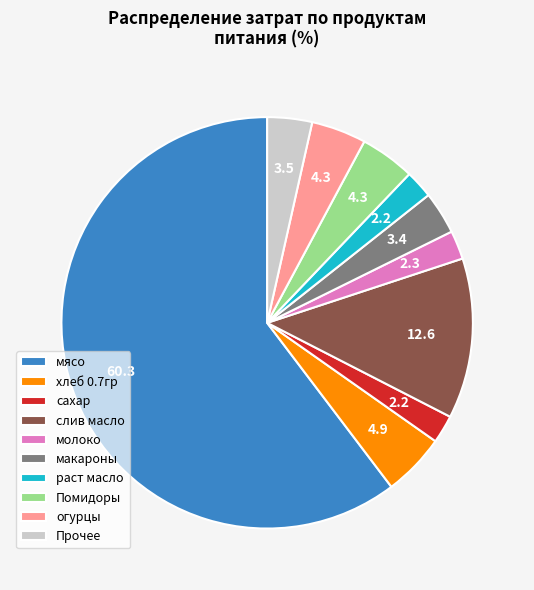

How many segments does this pie chart have?

10